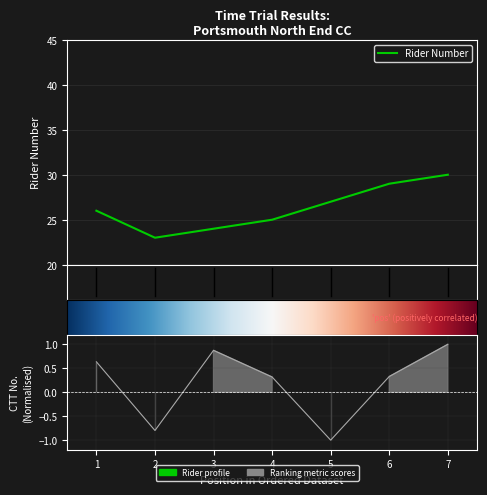

Rank the categories by ctt_number value from lowest to highest.

5, 2, 4, 6, 1, 3, 7